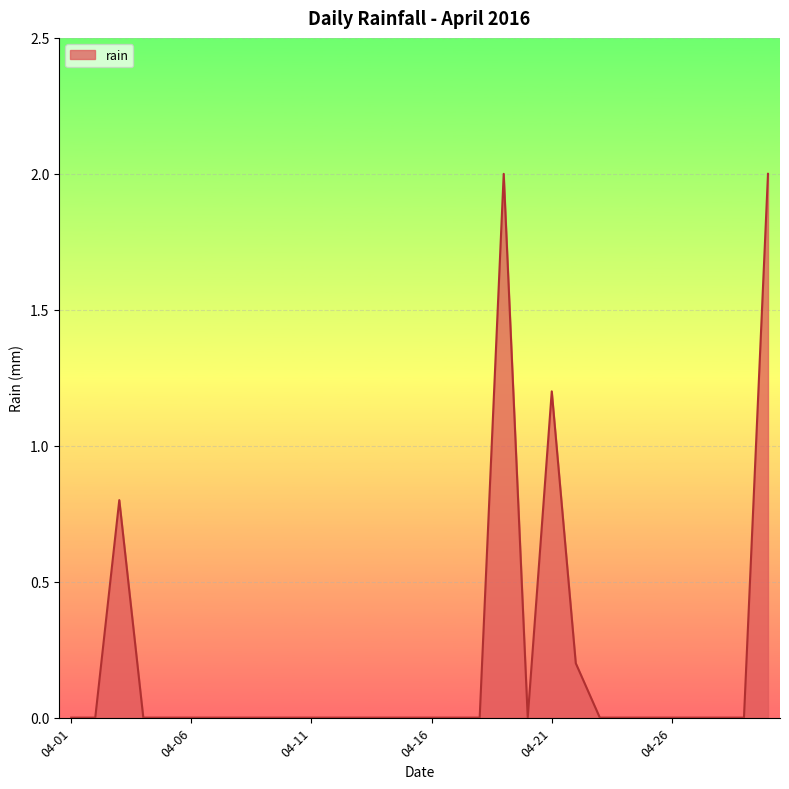

Reading right to left, extract all data points from this chart.

2.0	0.0	0.0	0.0	0.0	0.0	0.0	0.0	0.2	1.2	0.0	2.0	0.0	0.0	0.0	0.0	0.0	0.0	0.0	0.0	0.0	0.0	0.0	0.0	0.0	0.0	0.0	0.8	0.0	0.0